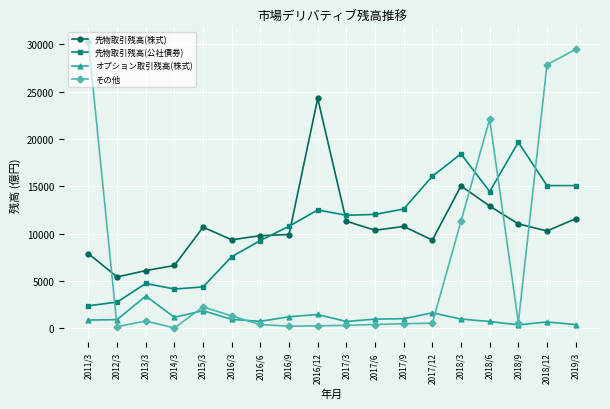

Does the chart display data point markers on the line(s)?

Yes